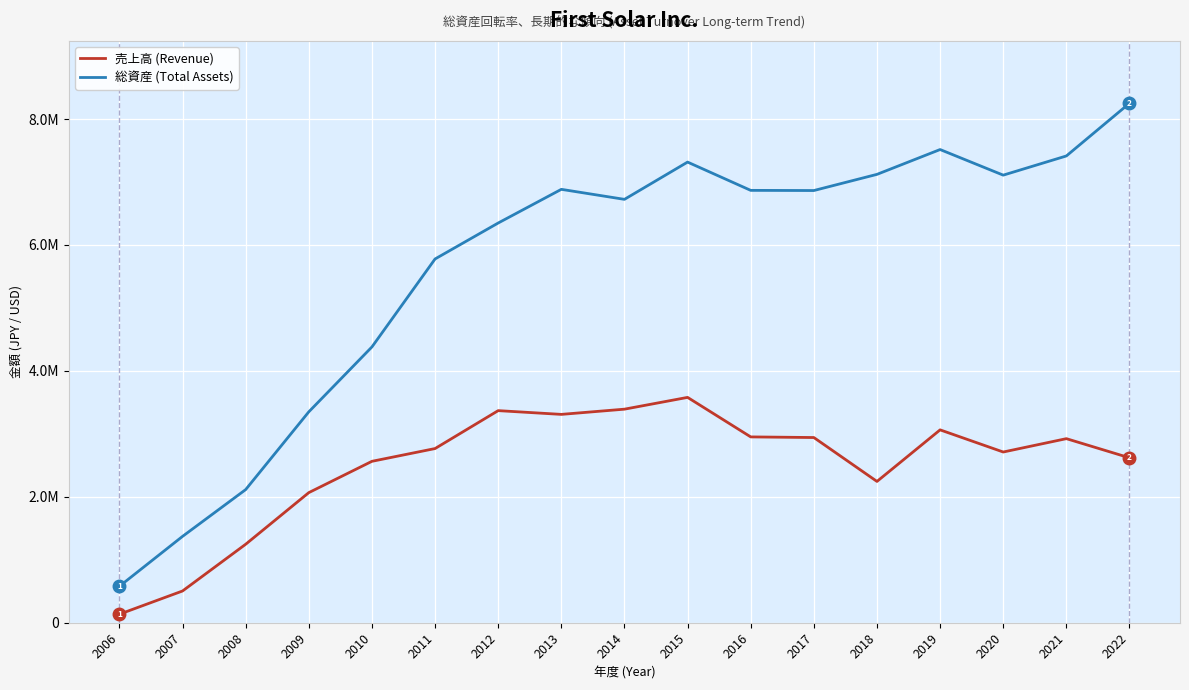

Does the chart display data point markers on the line(s)?

No